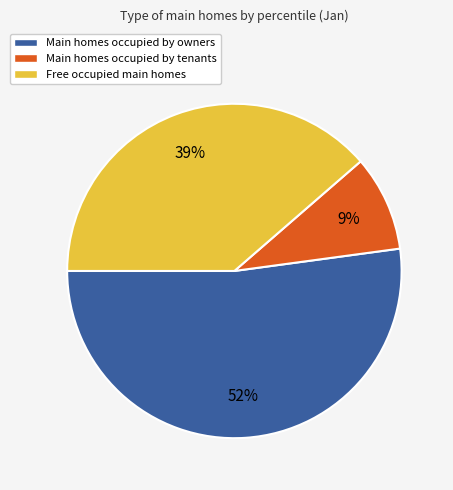

Does any single category account for the majority?

Yes